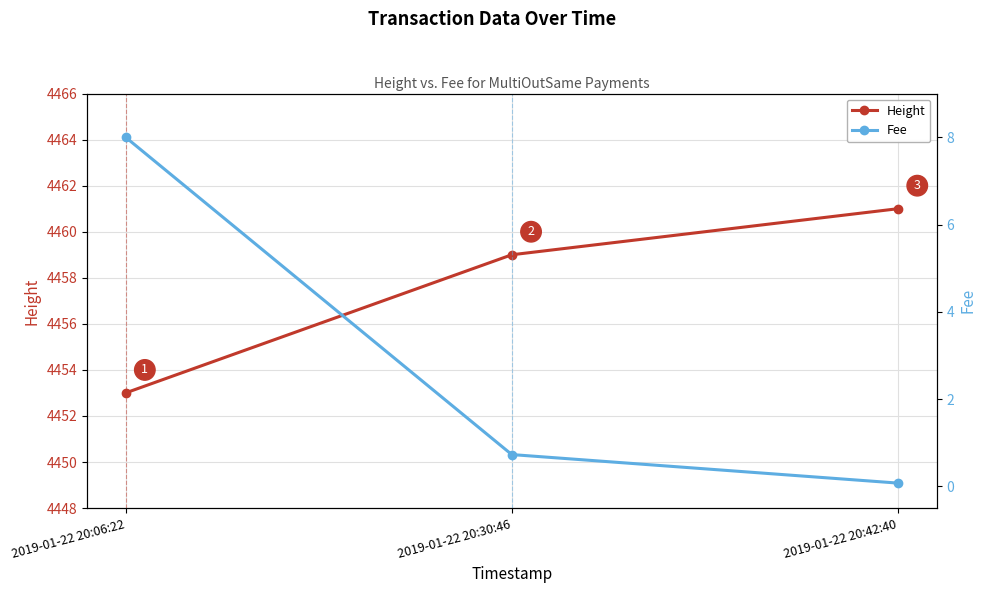

How many values in the Height series exceed 4459?

1